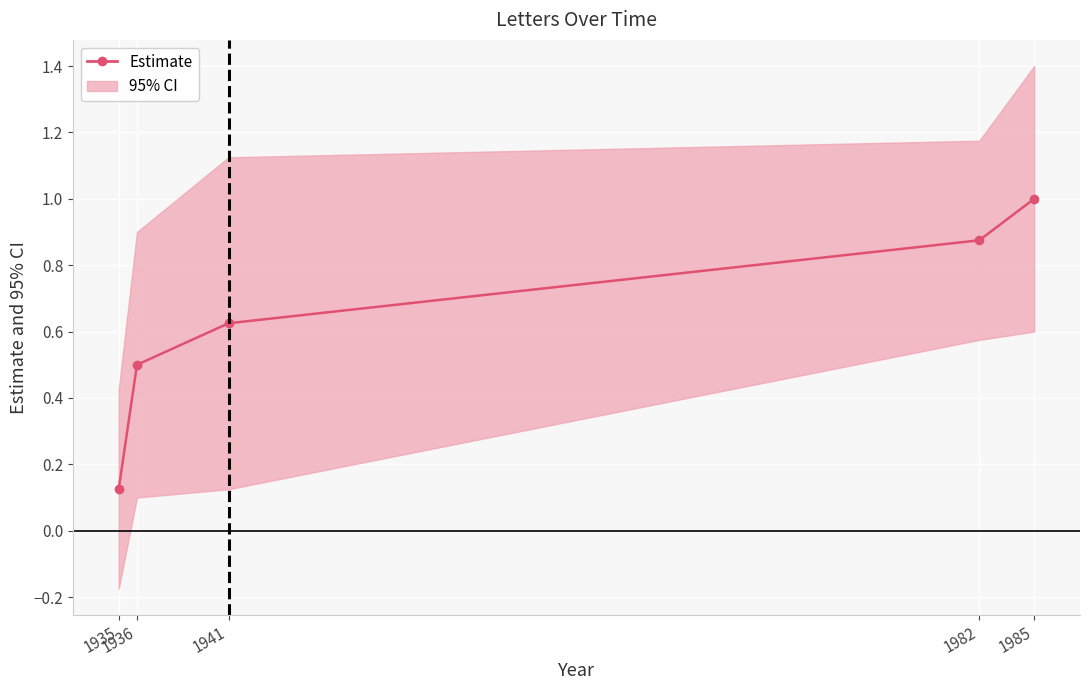

List the labels in order of value, largest first.

1985, 1982, 1941, 1936, 1935